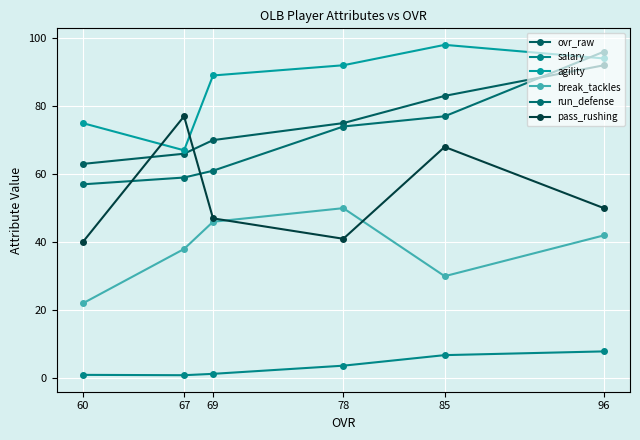

Reading left to right, list all the values displayed in this chart.

ovr_raw: 92.0	83.0	75.0	70.0	66.0	63.0
salary: 7.9	6.8	3.7	1.3	0.9	1.0
agility: 94.0	98.0	92.0	89.0	67.0	75.0
break_tackles: 42.0	30.0	50.0	46.0	38.0	22.0
run_defense: 96.0	77.0	74.0	61.0	59.0	57.0
pass_rushing: 50.0	68.0	41.0	47.0	77.0	40.0